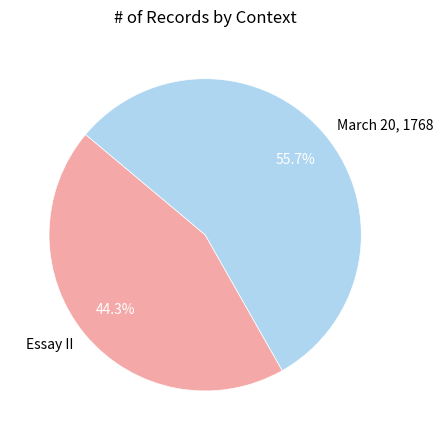

Do Essay II and March 20, 1768 together represent more than half of the pie?

Yes